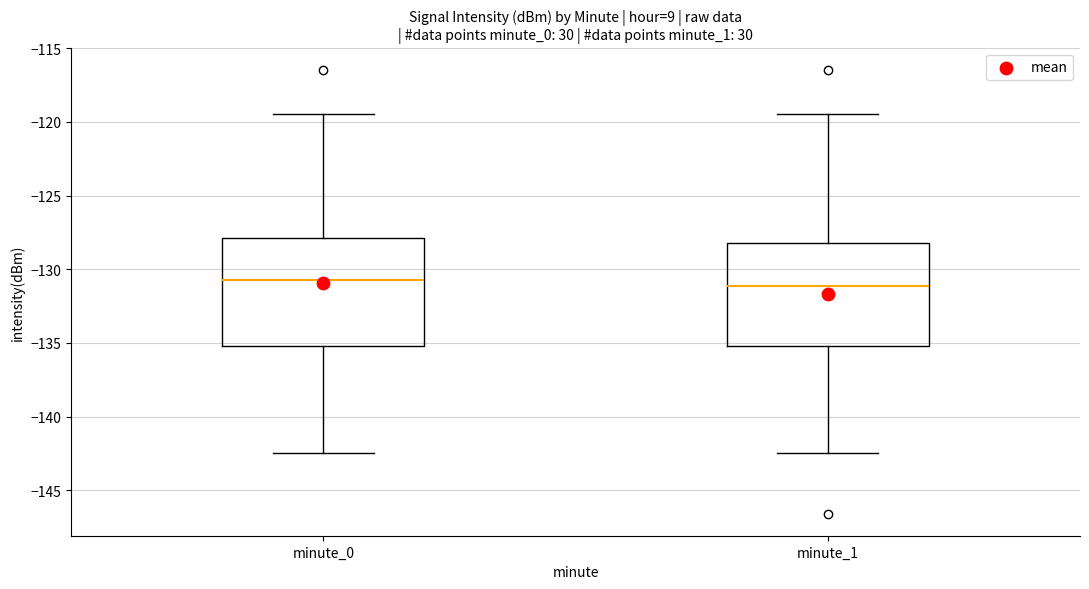

Reading left to right, transcribe this box plot: for each box, give where its median line is, the range the box spans, and where its two whiskers end, as read against the y-axis. The values are not printed on the chart, so give them approximately, as read against the axis.

minute_0: median -131.0, box -135.0 to -128.0, whiskers -142.5 to -119.5
minute_1: median -131.0, box -135.0 to -128.0, whiskers -142.5 to -119.5